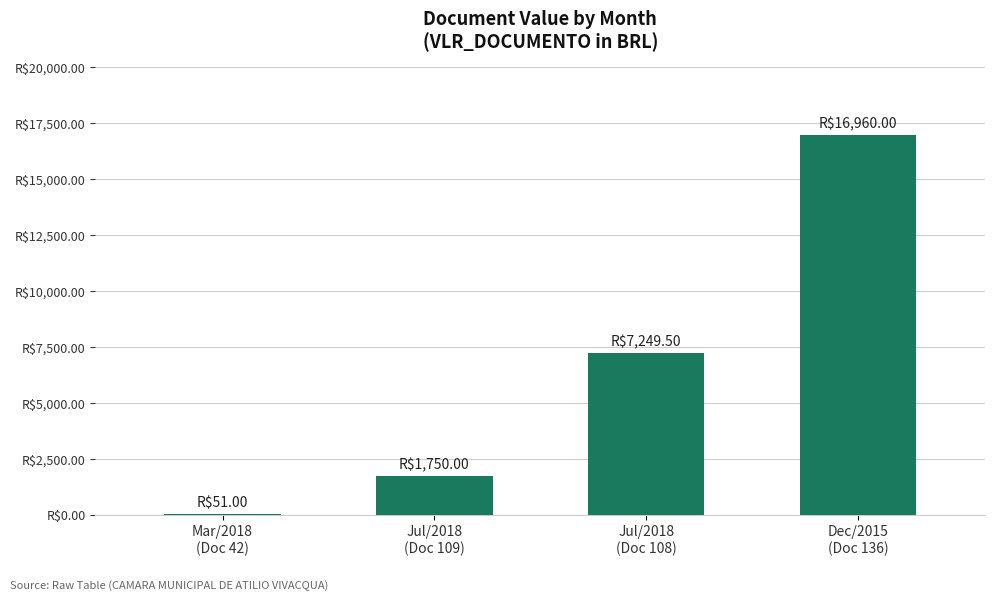

What is the value of the 4th bar from the left?

16960.0